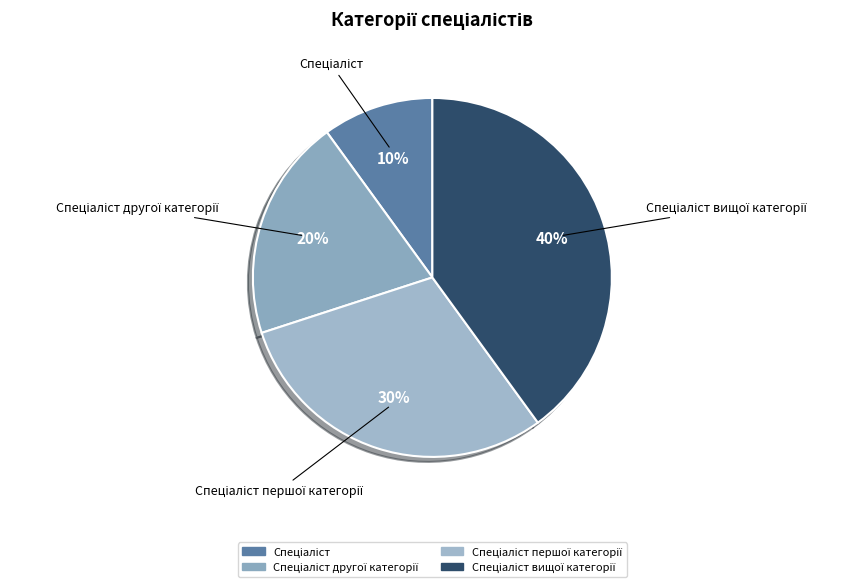

To the nearest percent, what is the average slice percentage?

25%